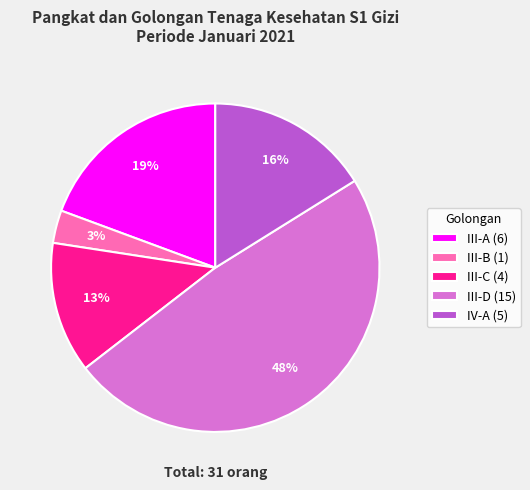

Combined, do III-C and III-A account for over 50%?

No